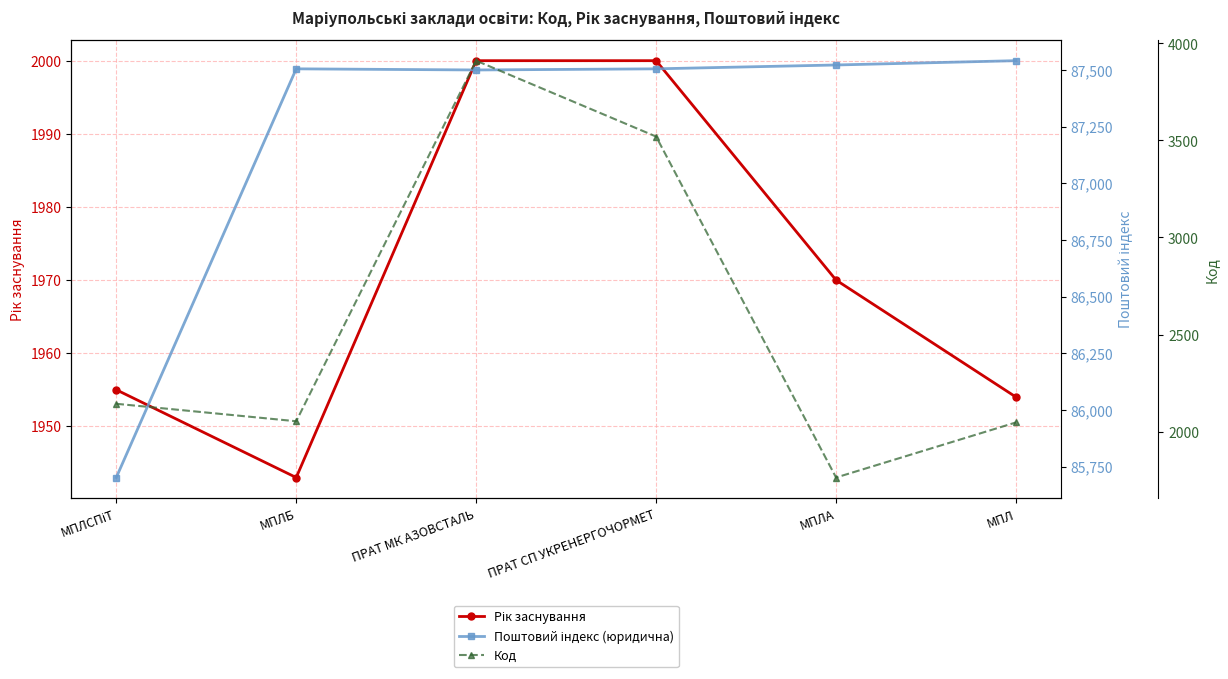

Does the chart have visible grid lines?

Yes